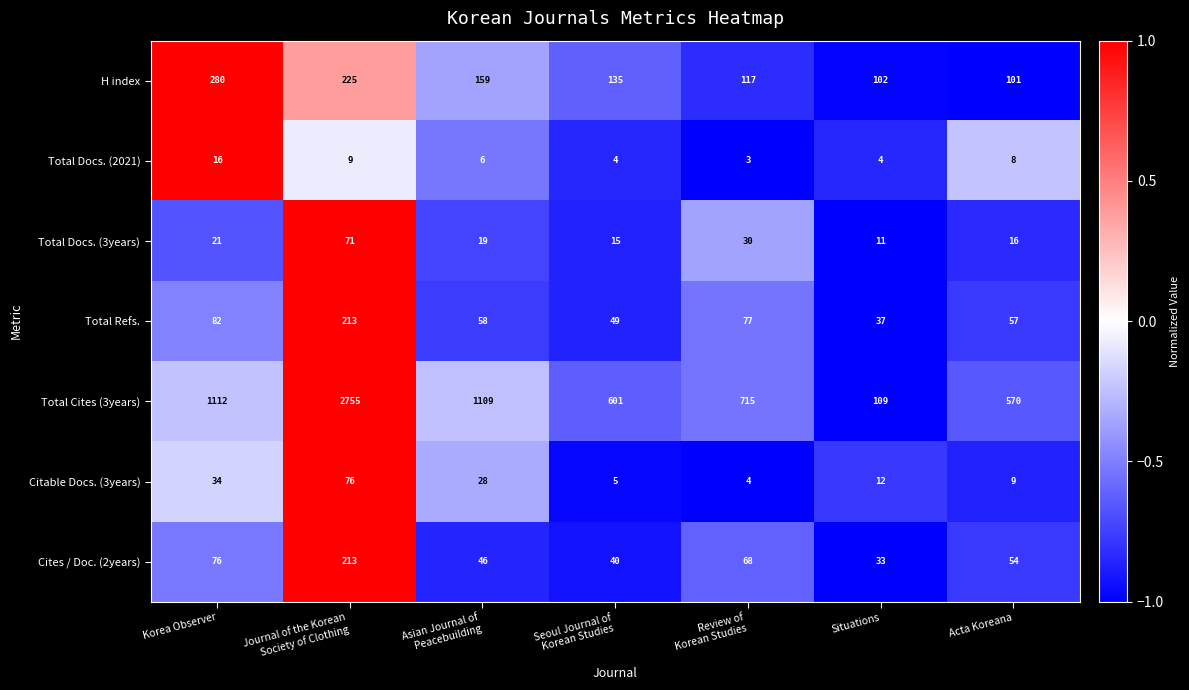

What is the greatest value displayed?

2755